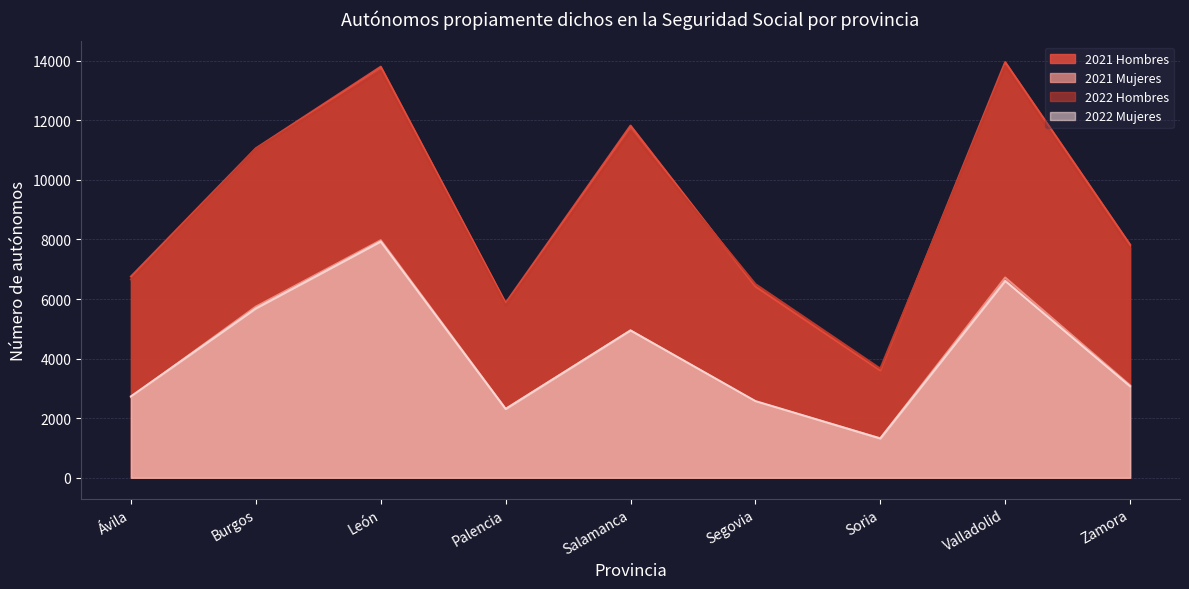

True or false: 2022 Hombres and 2022 Mujeres cross at least once.

False